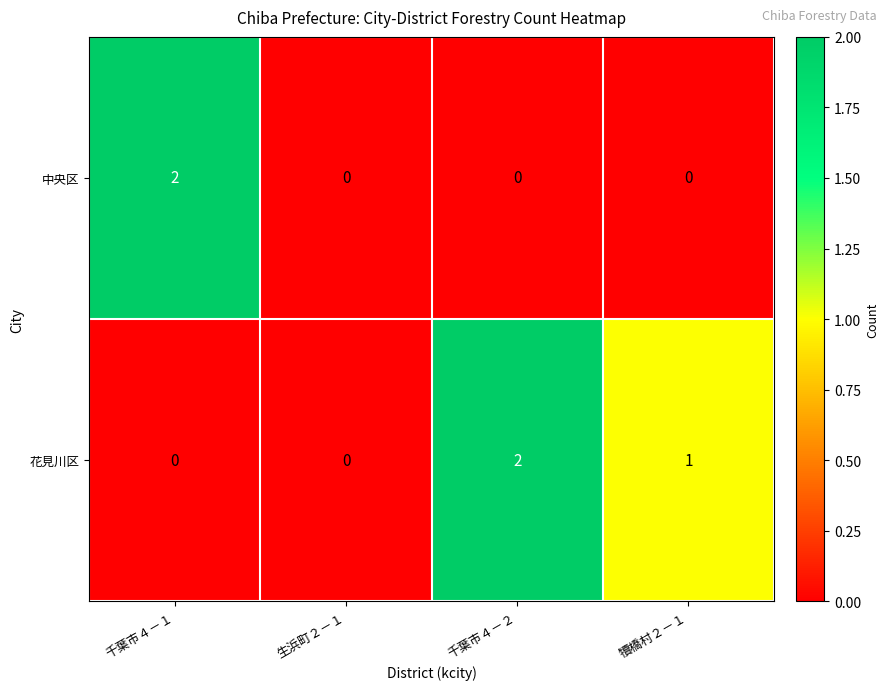

What is the sum of all 花見川区 values?

3